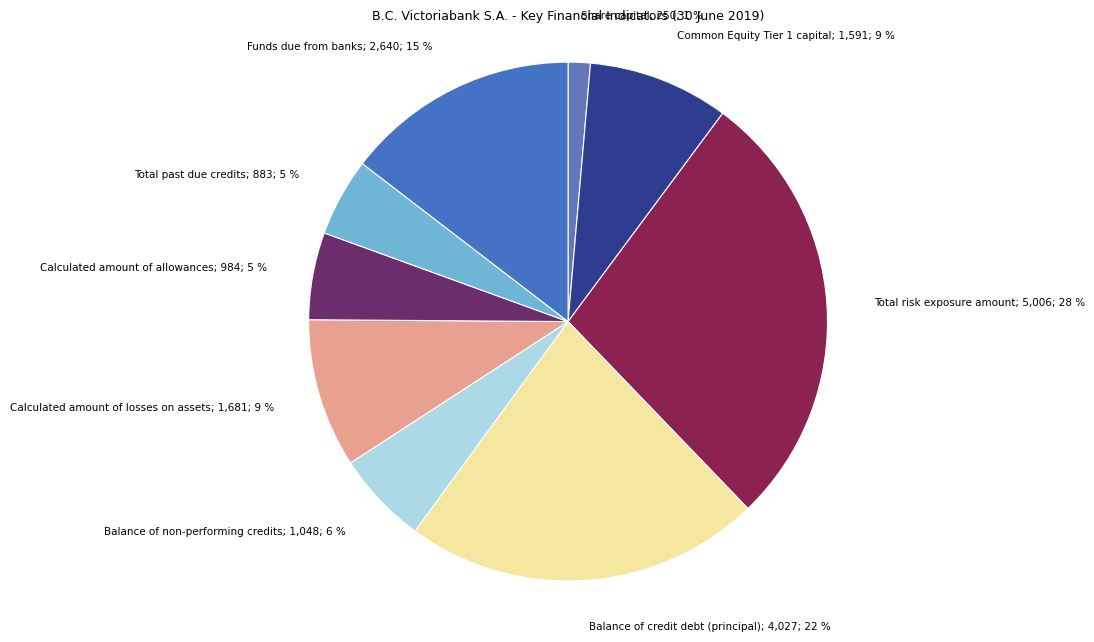

To the nearest percent, what is the difference between the Funds due from banks; 2,640; 15 % and Balance of non-performing credits; 1,048; 6 % slice percentages?

9%